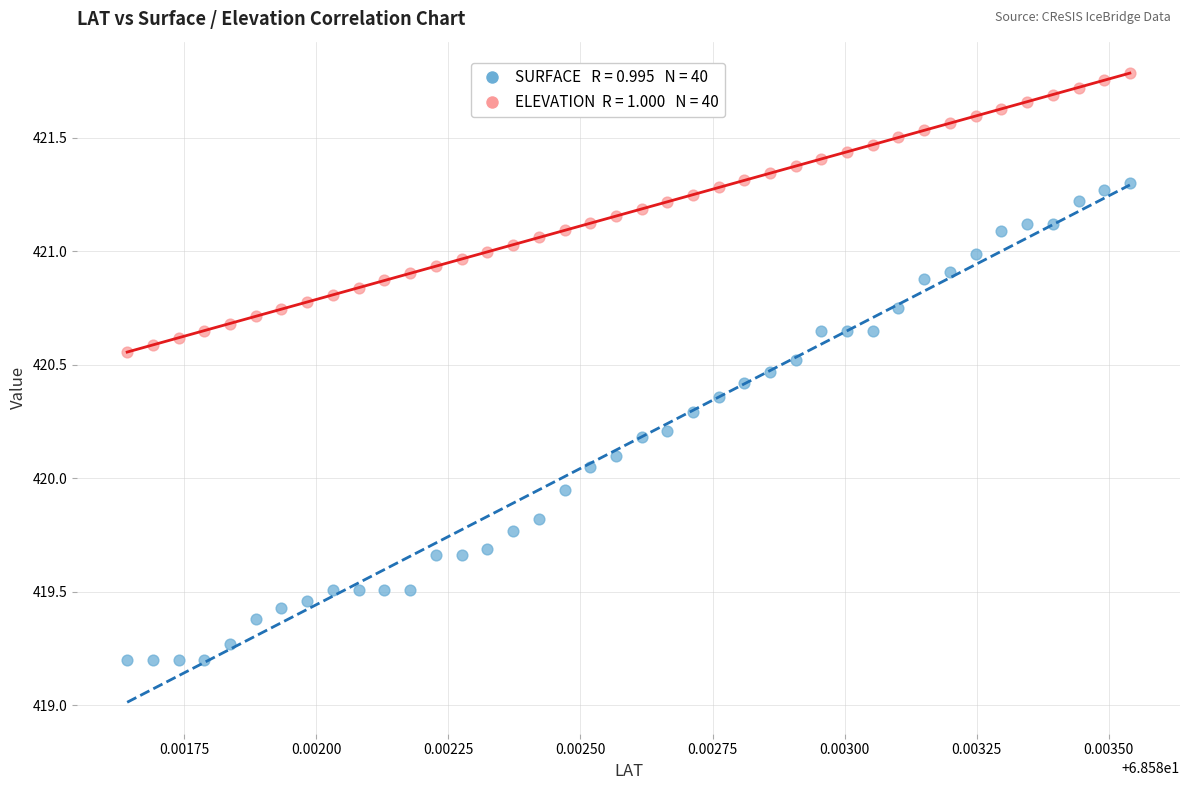

Across all data points, what is the range of Y values (max minus min)?

2.6